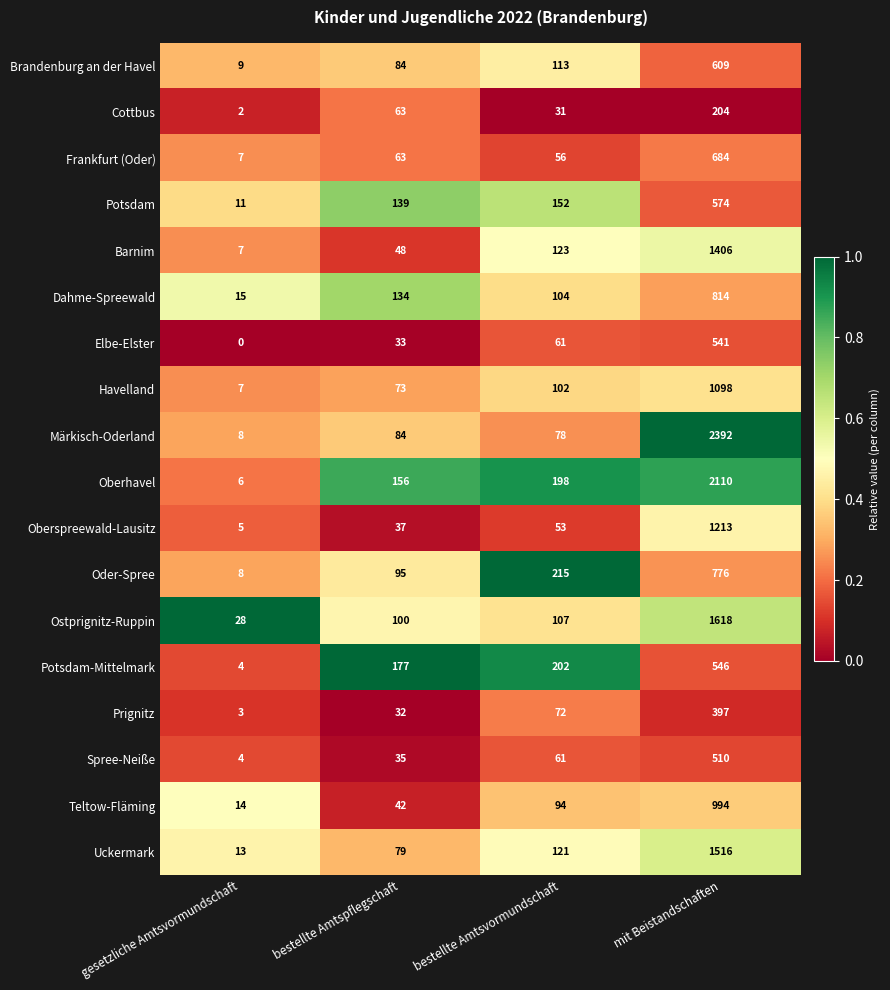

True or false: Elbe-Elster has a value of 20 at bestellte Amtsvormundschaft.

False